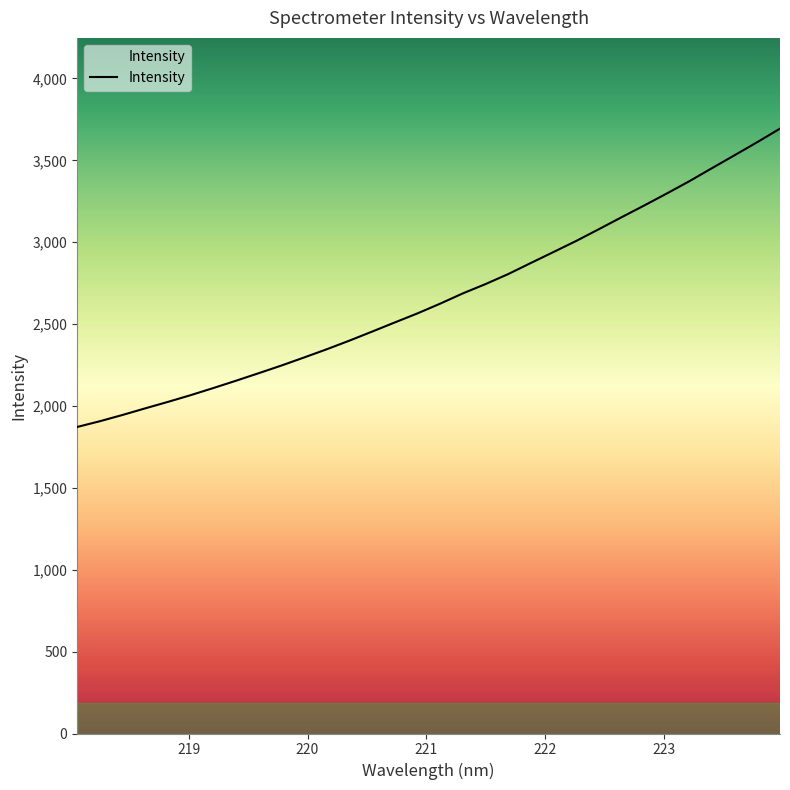

What is the difference between the maximum and minimum values?

1821.9